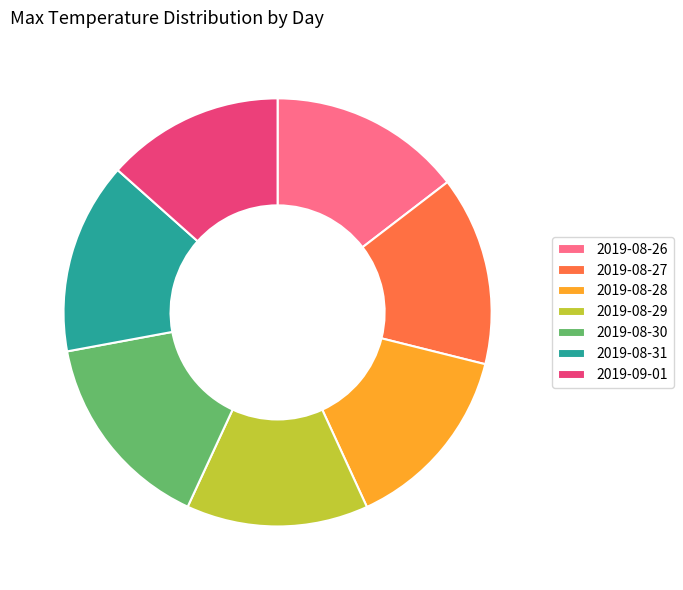

Which slice is the largest?

2019-08-30